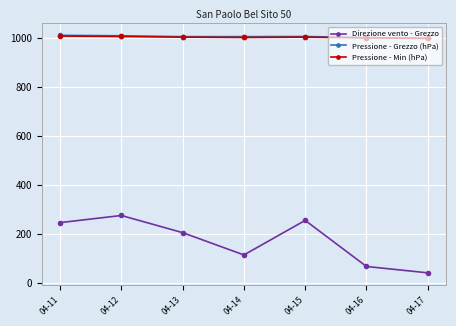

How many categories are shown in the chart?

7